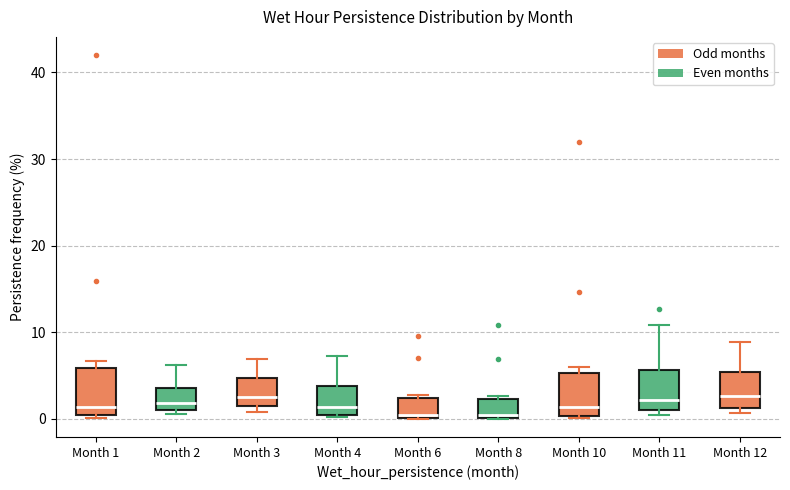

Where is the lower edge of the box for Month 12 on the y-axis? The values are not printed on the chart, so give them approximately, as read against the axis.

1